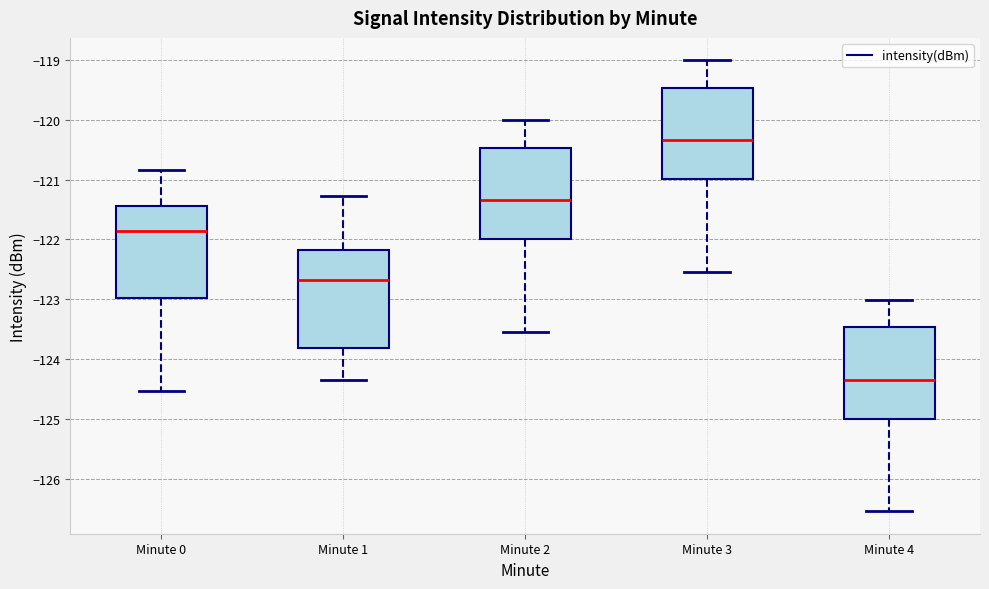

Reading left to right, transcribe this box plot: for each box, give where its median line is, the range the box spans, and where its two whiskers end, as read against the y-axis. The values are not printed on the chart, so give them approximately, as read against the axis.

Minute 0: median -121.9, box -123.0 to -121.4, whiskers -124.5 to -120.8
Minute 1: median -122.7, box -123.8 to -122.2, whiskers -124.4 to -121.3
Minute 2: median -121.3, box -122.0 to -120.5, whiskers -123.5 to -120.0
Minute 3: median -120.3, box -121.0 to -119.5, whiskers -122.5 to -119.0
Minute 4: median -124.3, box -125.0 to -123.5, whiskers -126.5 to -123.0